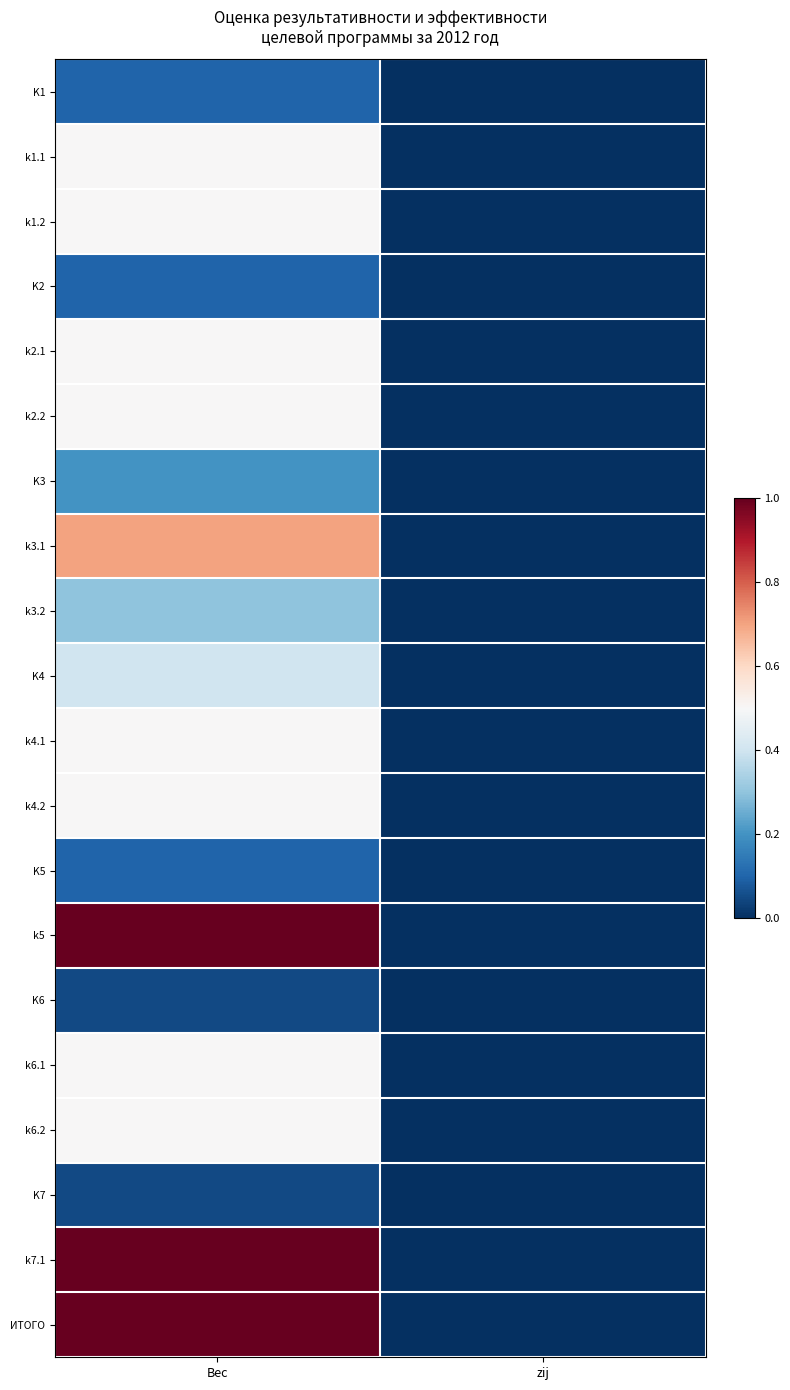

At how many categories does at least one series exceed 0?

1